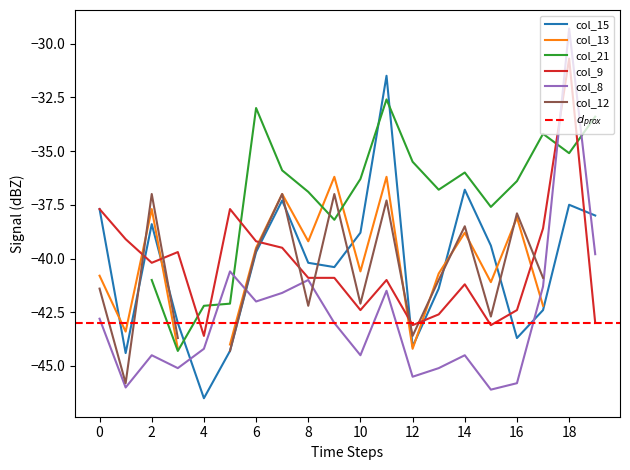

Does the chart have visible grid lines?

No